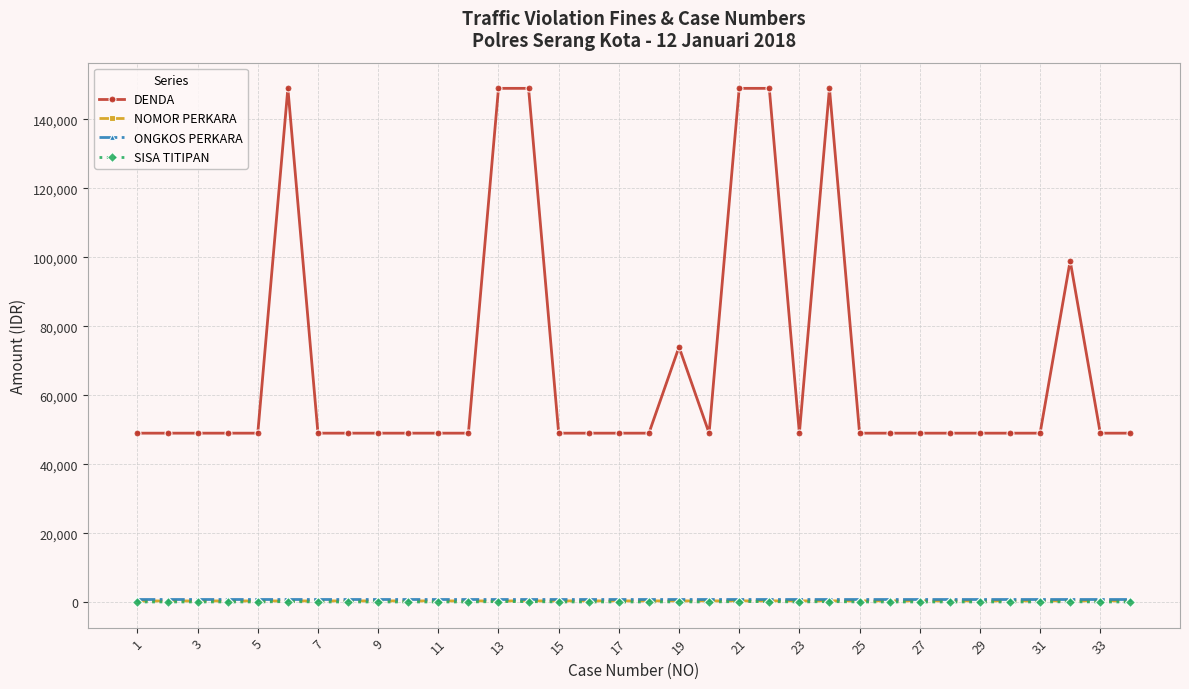

True or false: DENDA has more than 1 interior local peaks.

True